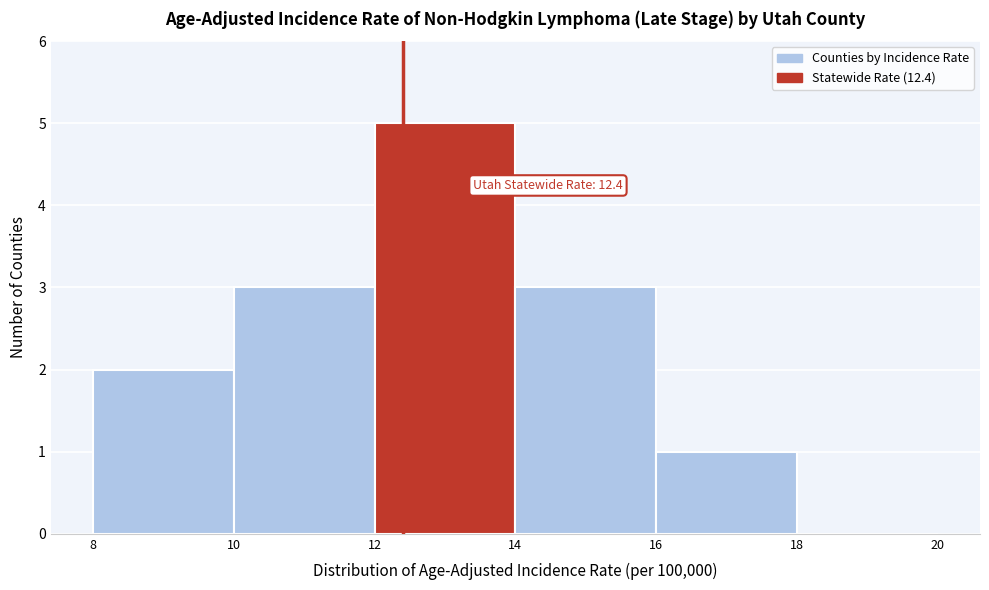

Over which range of the x-axis is the bar tallest?

12 to 14